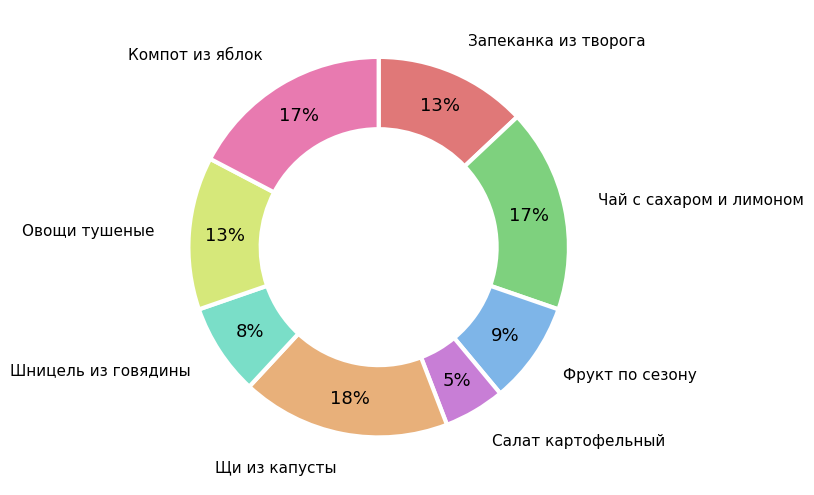

Does any single category account for the majority?

No